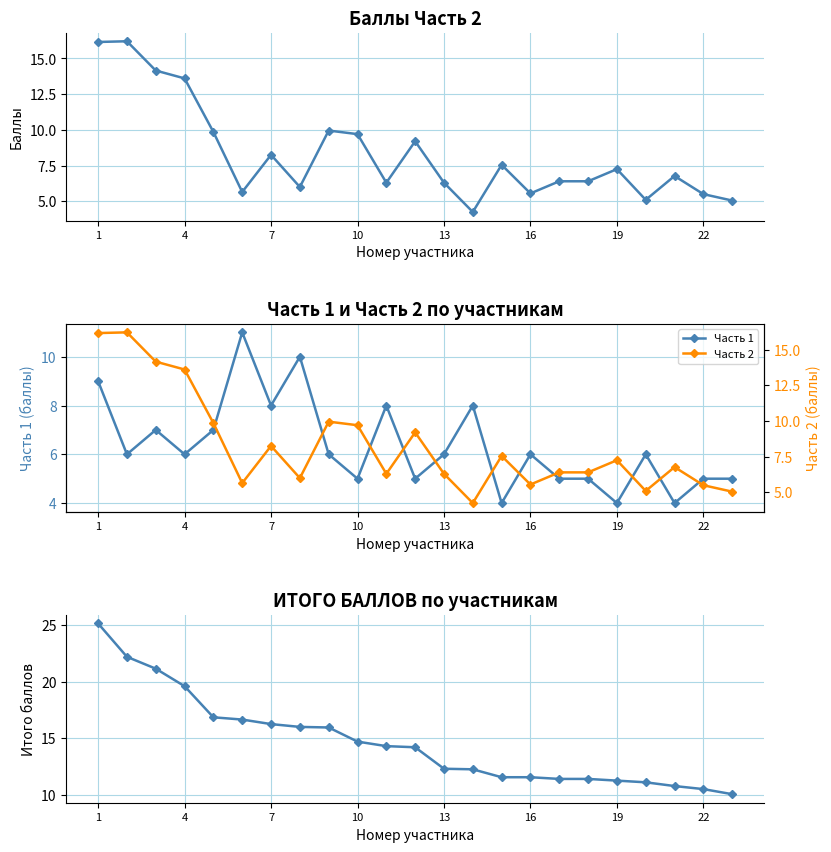

The Часть 1 series shows 9 at 1. True or false?

True